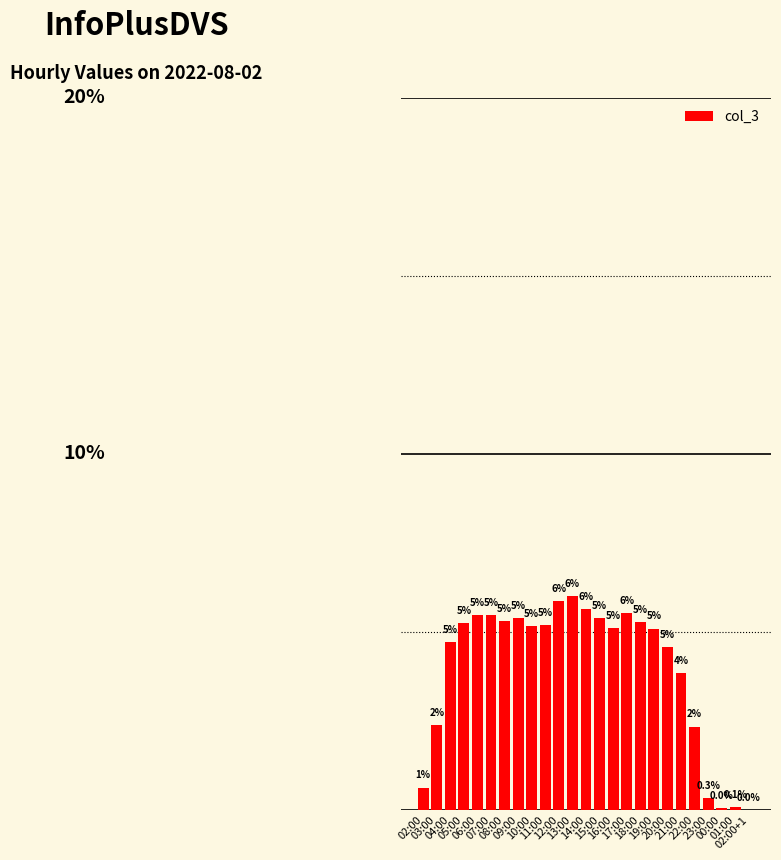

Reading left to right, transcribe all the data shown in this chart.

02:00=0.0	03:00=0.0	04:00=0.0	05:00=0.1	06:00=0.1	07:00=0.1	08:00=0.1	09:00=0.1	10:00=0.1	11:00=0.1	12:00=0.1	13:00=0.1	14:00=0.1	15:00=0.1	16:00=0.1	17:00=0.1	18:00=0.1	19:00=0.1	20:00=0.0	21:00=0.0	22:00=0.0	23:00=0.0	00:00=0.0	01:00=0.0	02:00+1=0.0